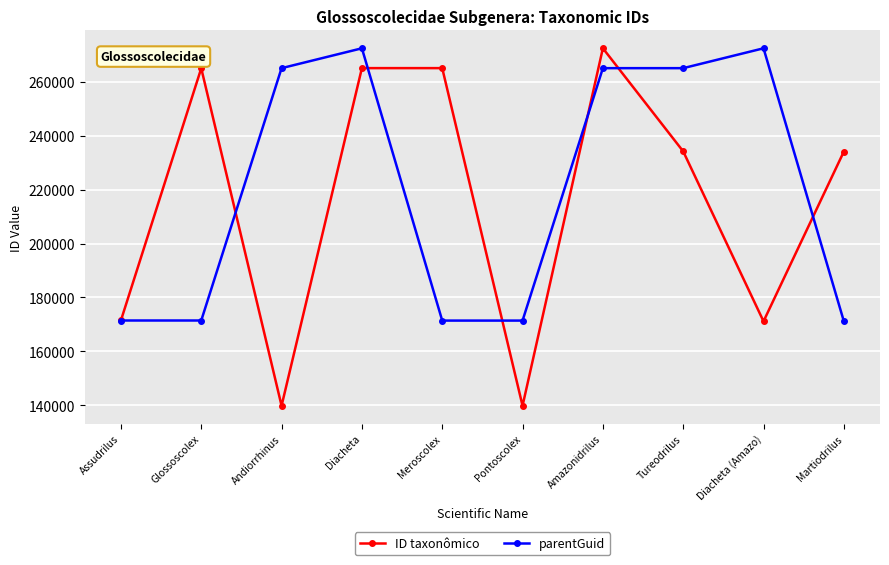

What is the maximum value shown in the chart?

272499